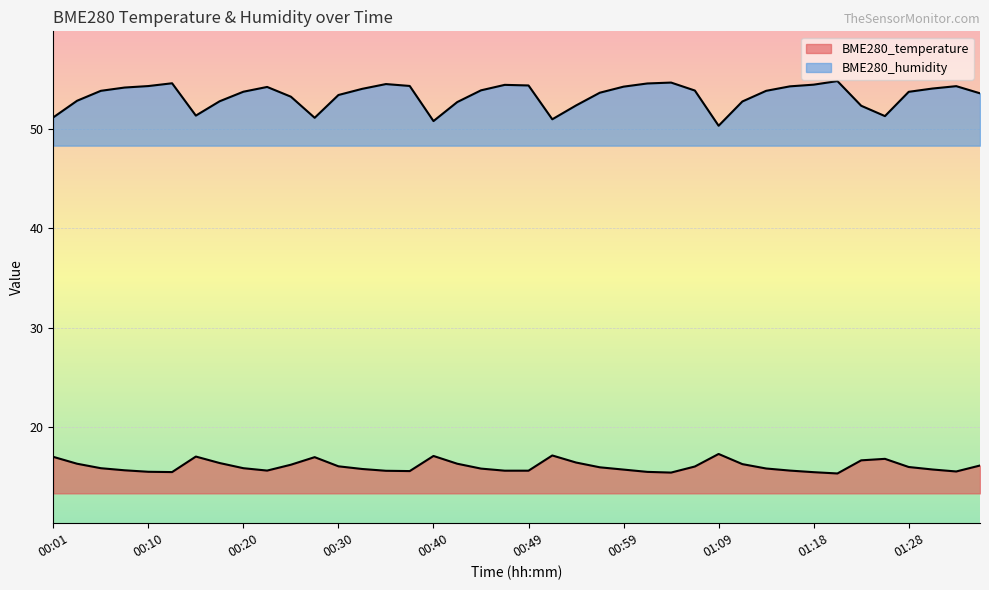

What is the label of the 23rd point from the right?

00:42